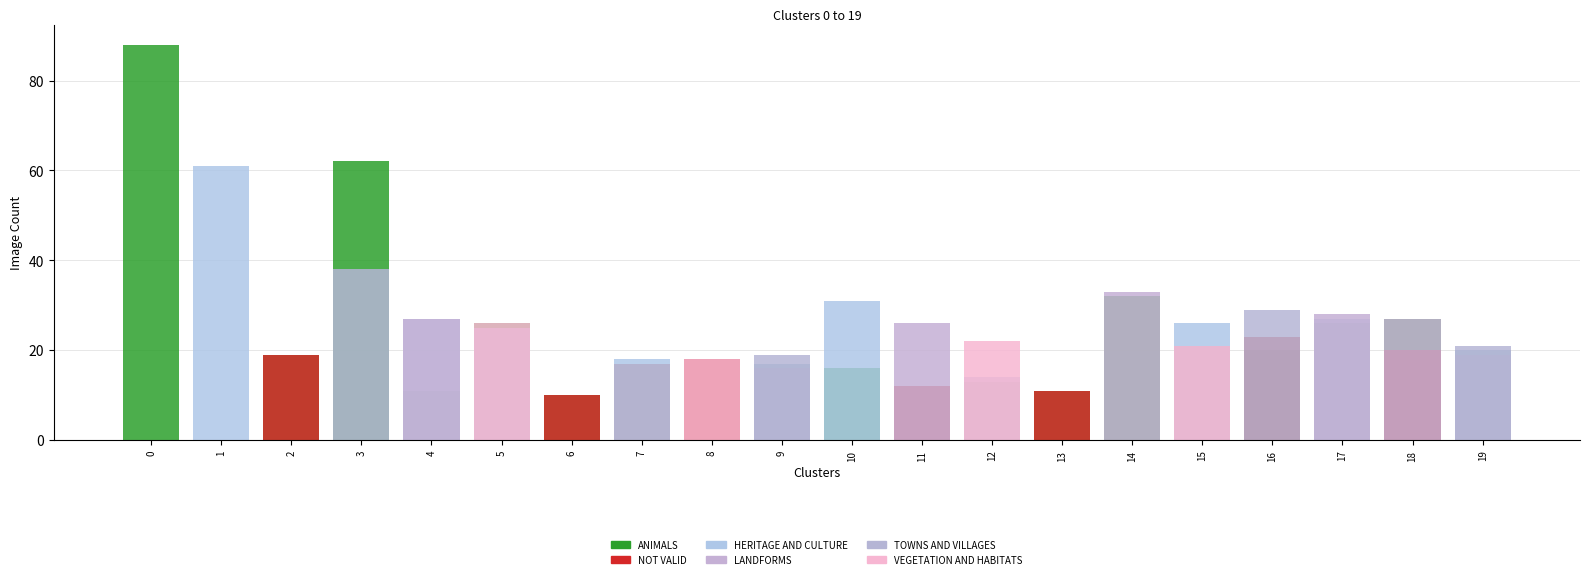

How many bars are there in total?

120